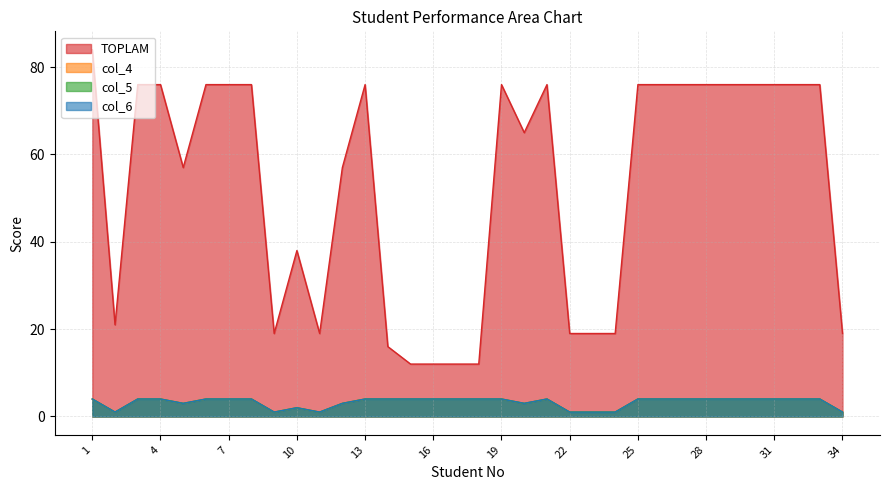

List the labels in order of col_4 value, smallest first.

2, 9, 11, 22, 23, 24, 34, 10, 5, 12, 20, 1, 3, 4, 6, 7, 8, 13, 14, 15, 16, 17, 18, 19, 21, 25, 26, 27, 28, 29, 30, 31, 32, 33